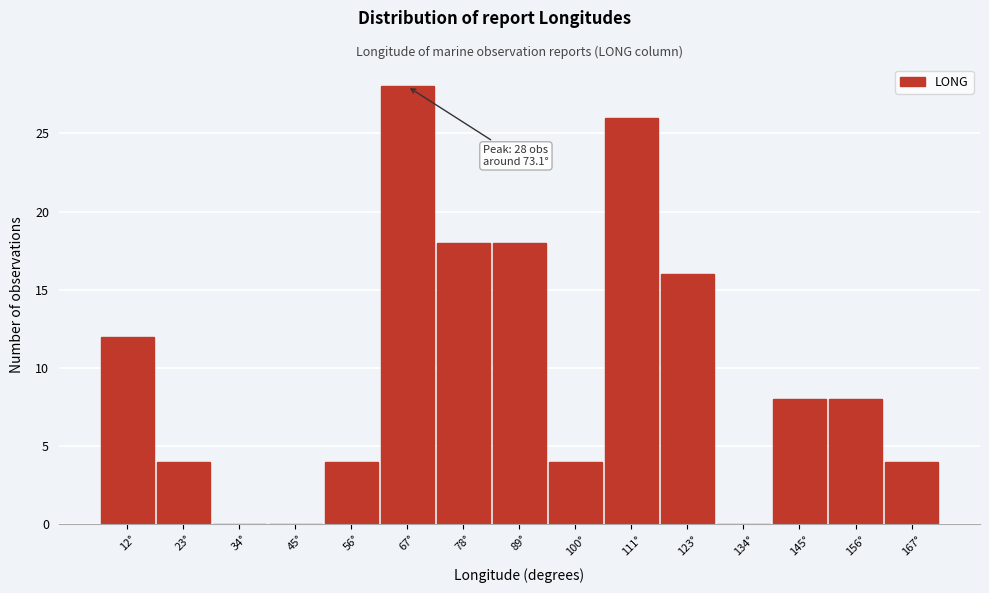

Reading left to right, what are all the values shown in this chart?

12°=12	23°=4	34°=0	45°=0	56°=4	67°=28	78°=18	89°=18	100°=4	111°=26	123°=16	134°=0	145°=8	156°=8	167°=4